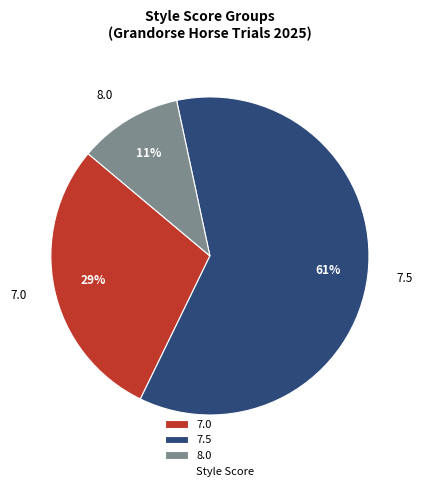

Does any single category account for the majority?

Yes